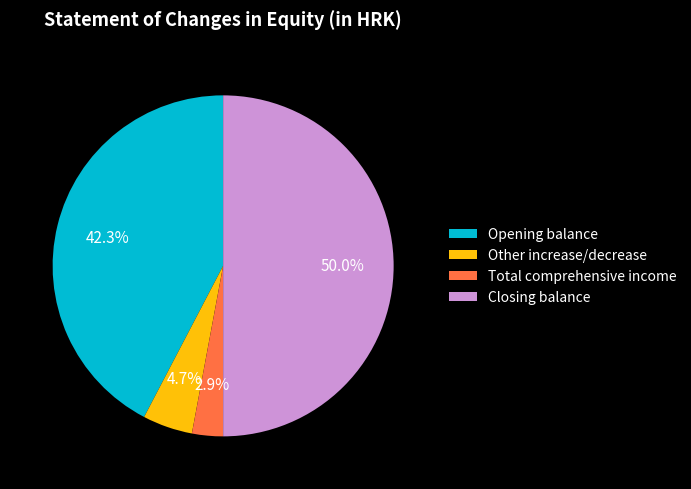

How many segments does this pie chart have?

4